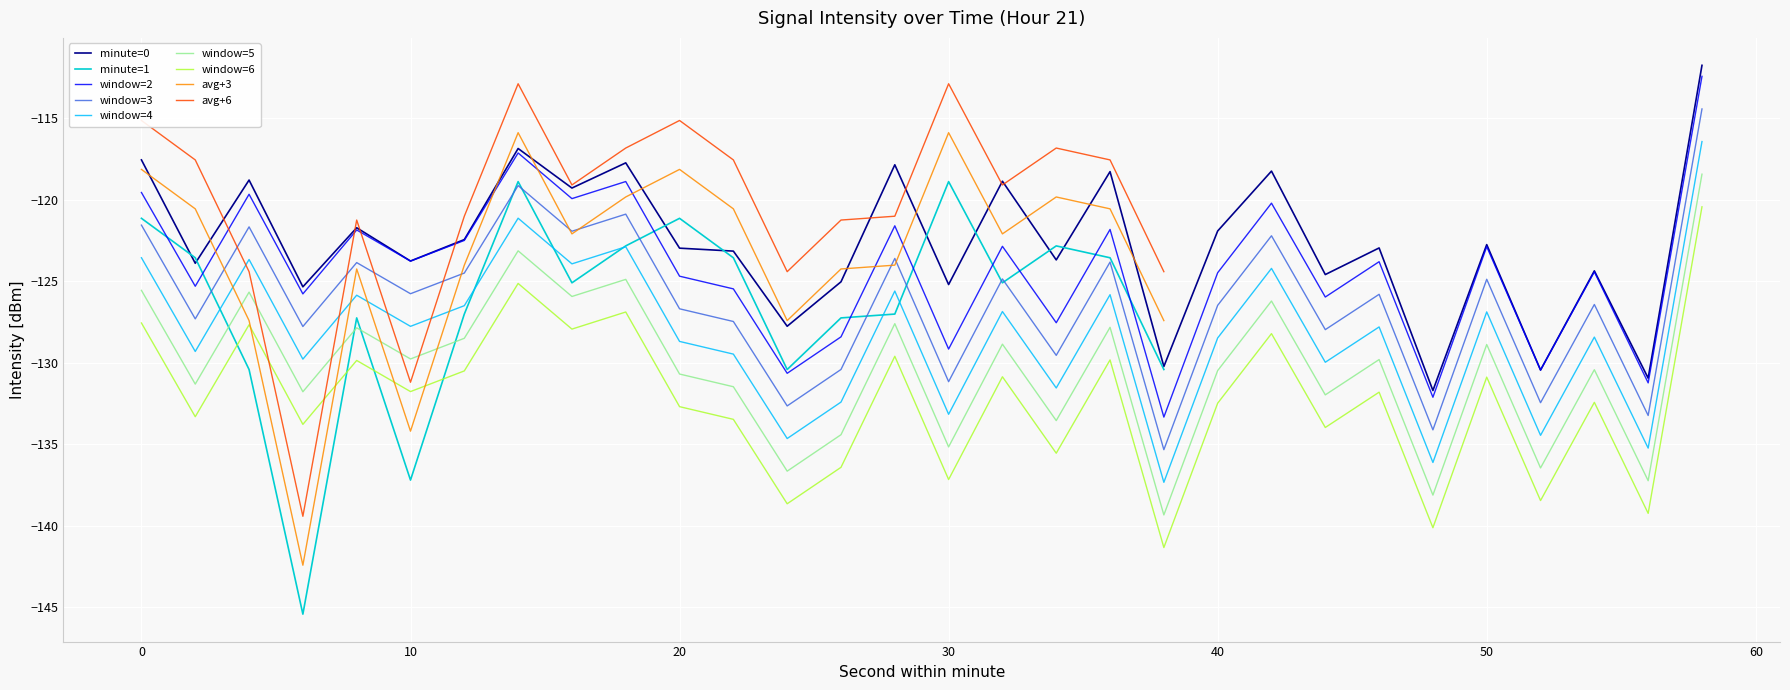

True or false: minute=0 and window=6 cross at least once.

False